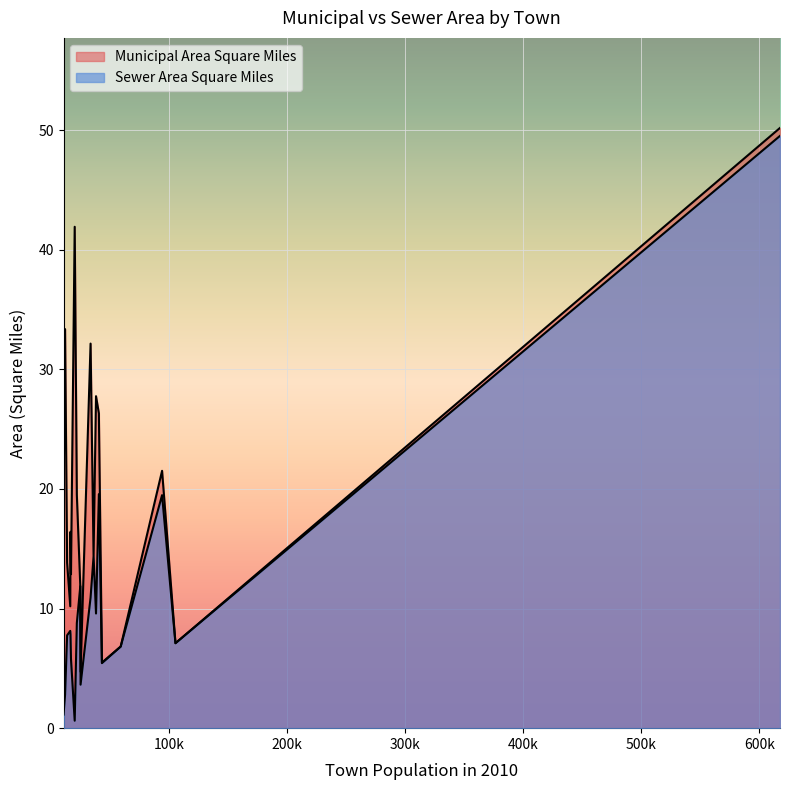

How many lines are shown in the chart?

2